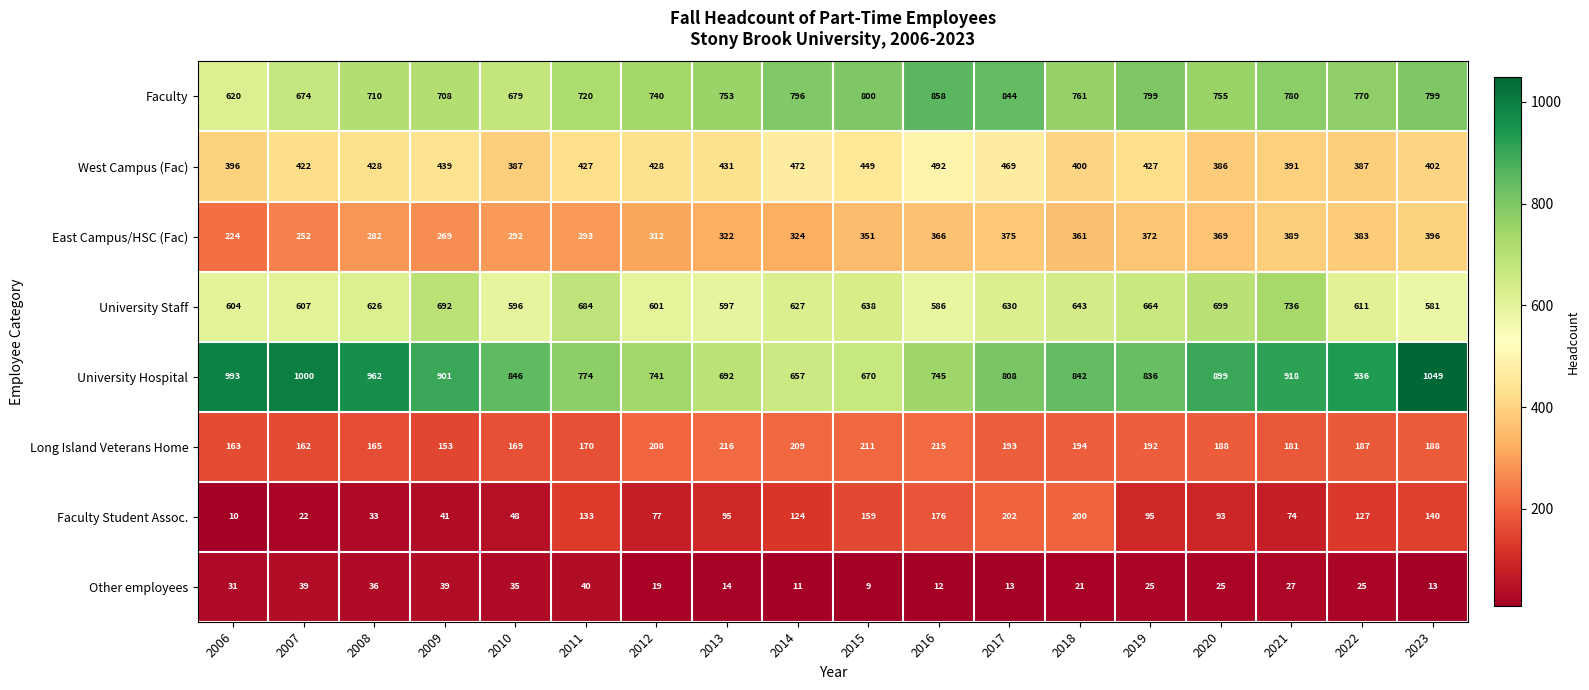

What is the difference between the highest and lowest values at 2012?

722